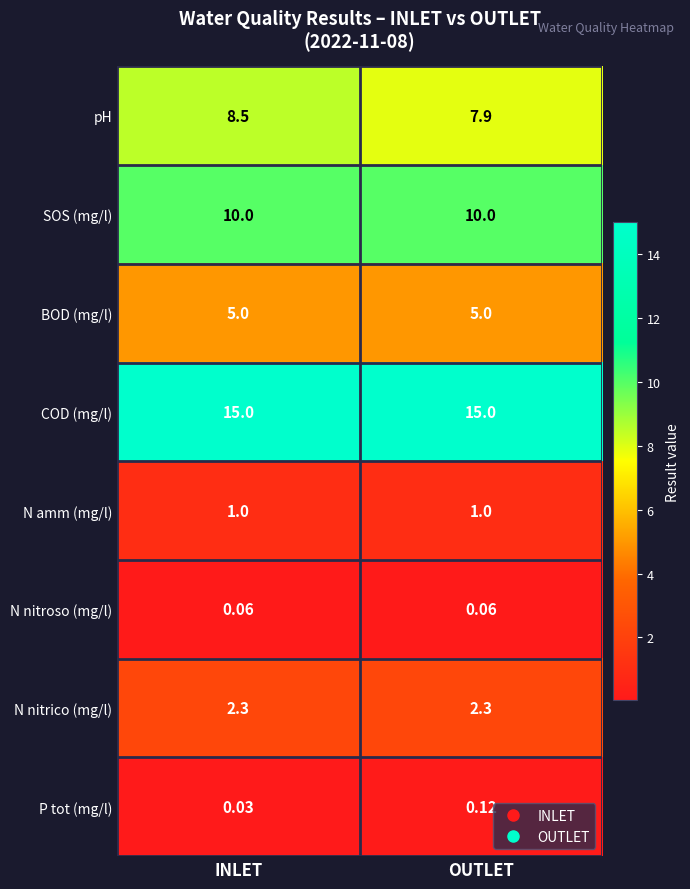

What is the total value across all series at OUTLET?

41.4